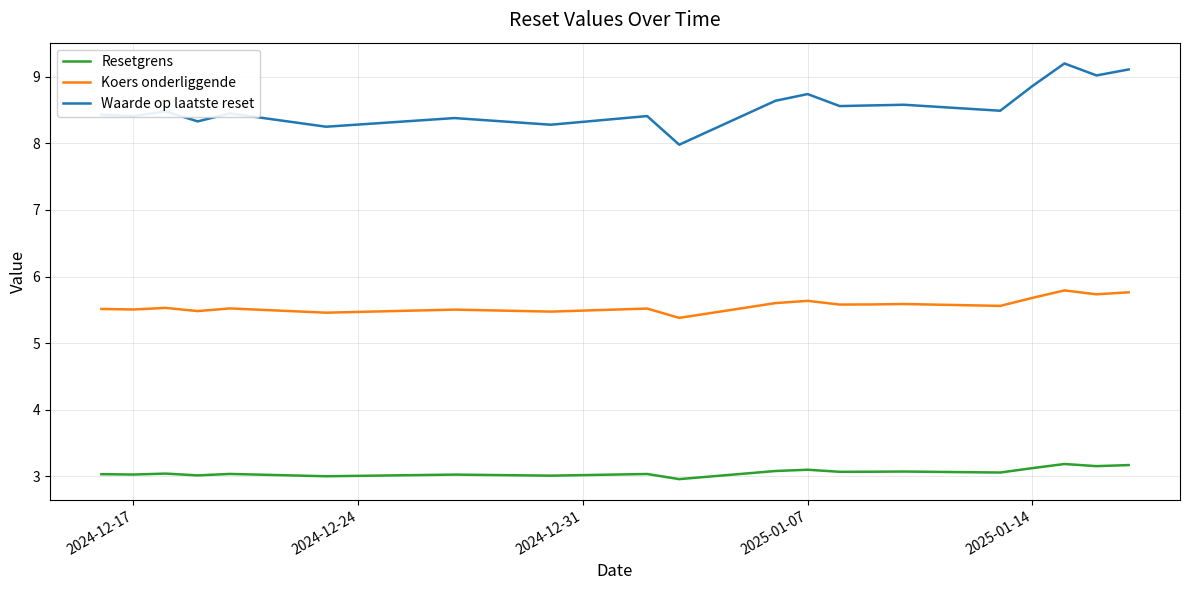

What is the difference between the second highest and second lowest values in the Koers onderliggende series?

0.3